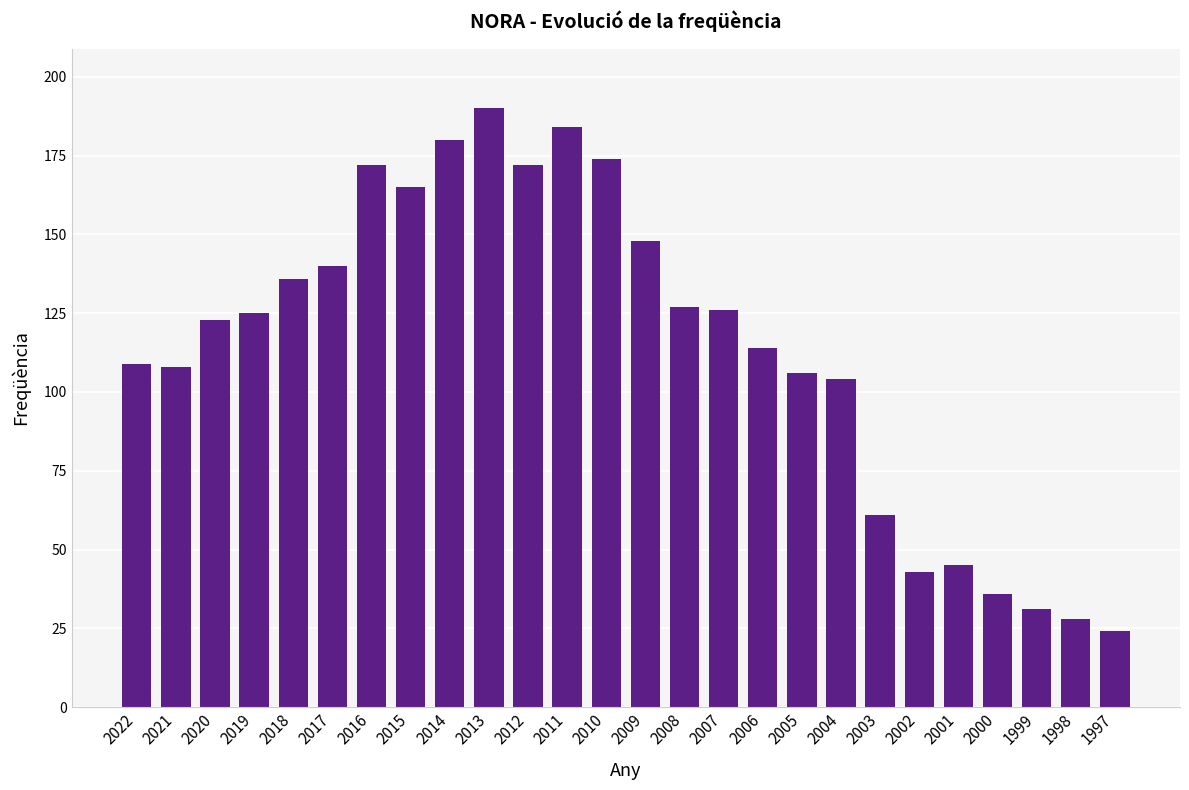

Does the chart contain stacked bars?

No